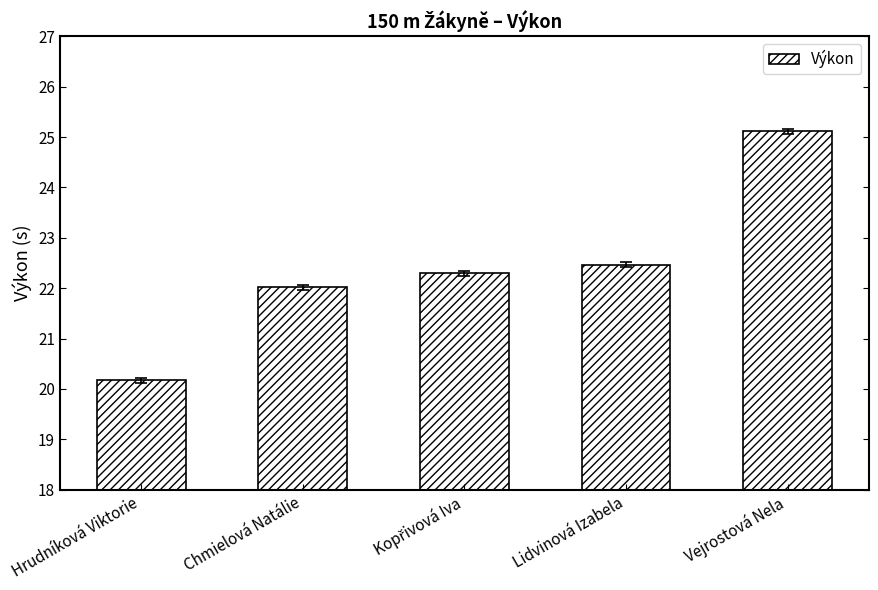

How many distinct data groups are displayed?

1